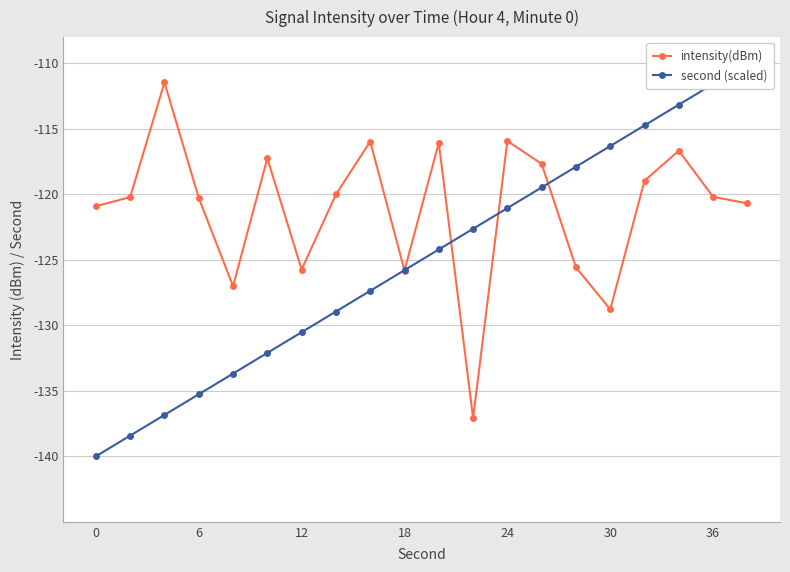

True or false: intensity(dBm) has more than 2 points higher than both neighbors.

True